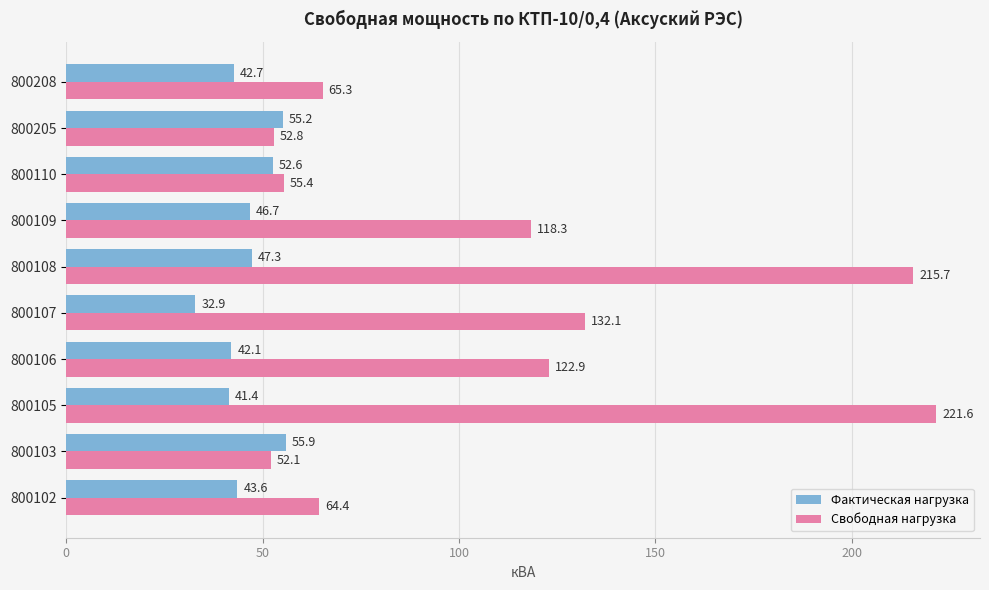

Which series has the largest total across all categories?

Свободная нагрузка